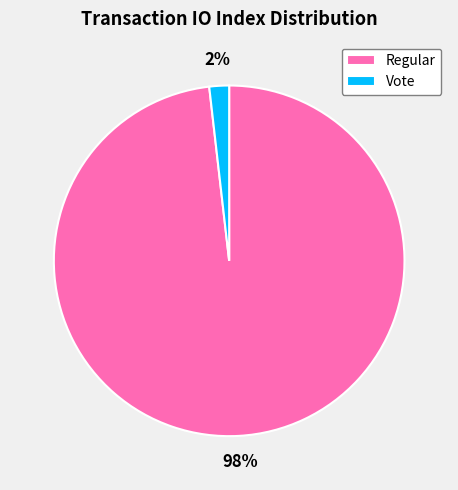

Which slice is the smallest?

Vote